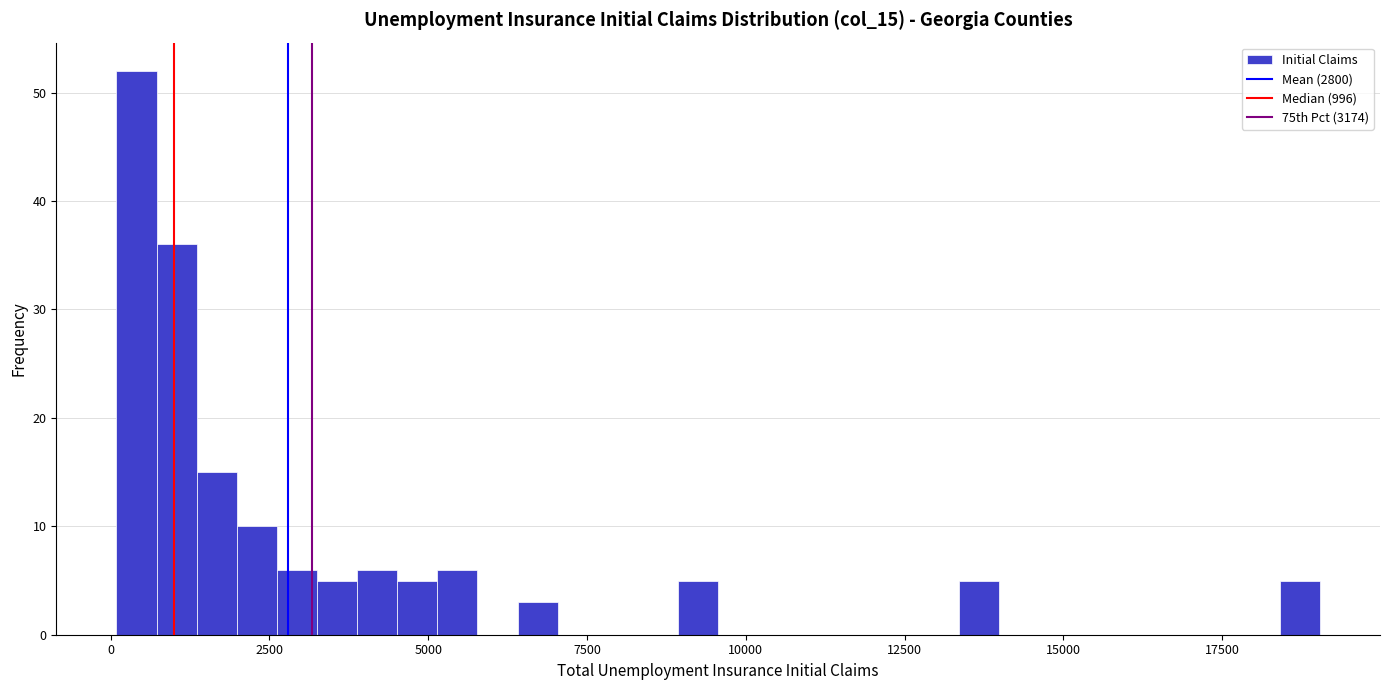

Around what value on the x-axis is the tallest bar? Give the approximate position of its centre, as read against the axis.

500